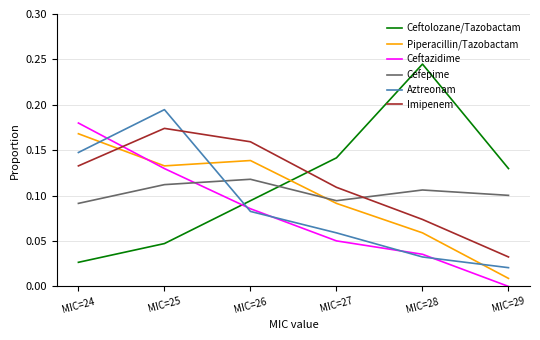

Which category has the highest value across all series?

MIC=28